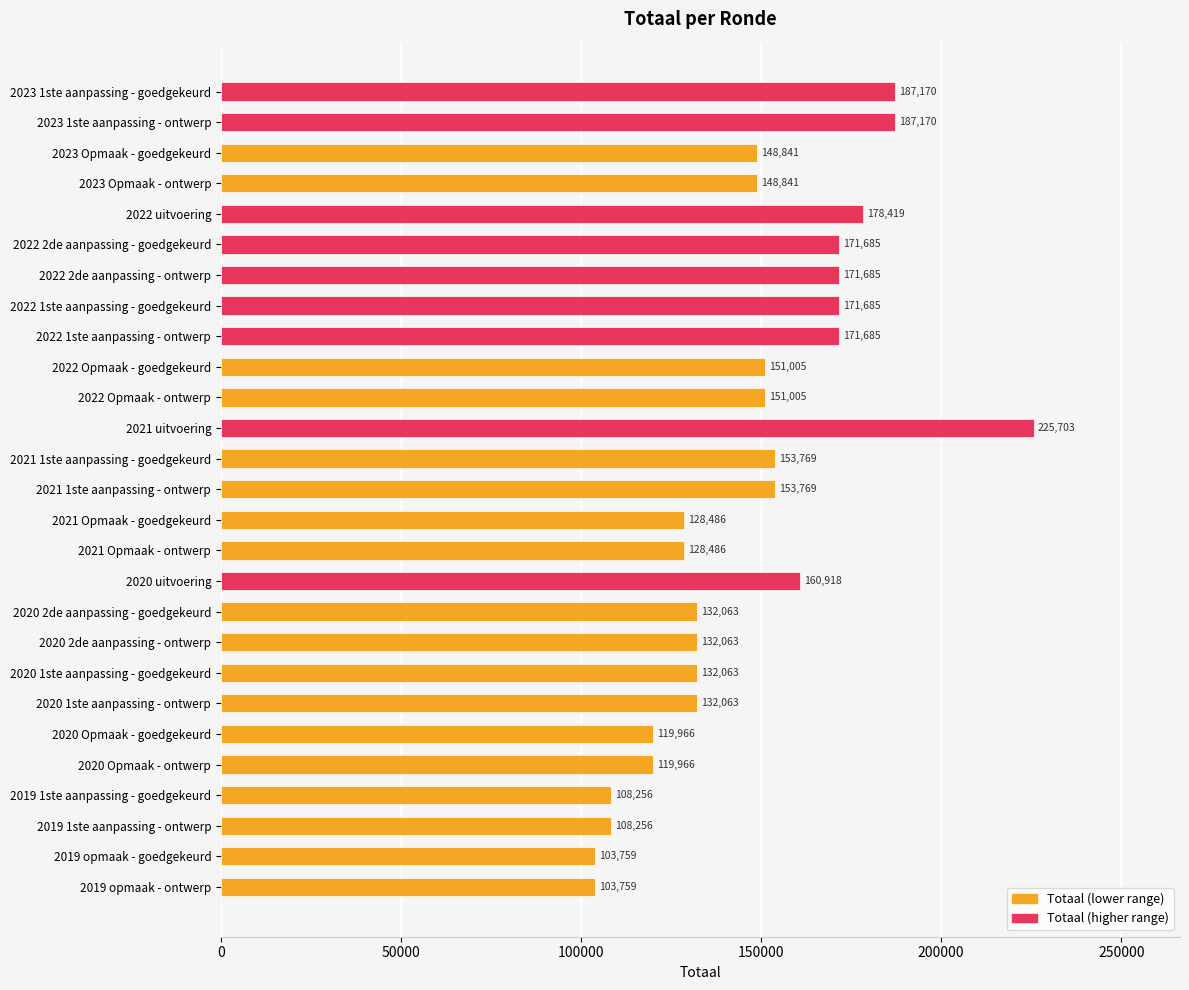

Reading top to bottom, transcribe all the data shown in this chart.

2023 1ste aanpassing - goedgekeurd=187170	2023 1ste aanpassing - ontwerp=187170	2023 Opmaak - goedgekeurd=148841	2023 Opmaak - ontwerp=148841	2022 uitvoering=178419	2022 2de aanpassing - goedgekeurd=171685	2022 2de aanpassing - ontwerp=171685	2022 1ste aanpassing - goedgekeurd=171685	2022 1ste aanpassing - ontwerp=171685	2022 Opmaak - goedgekeurd=151005	2022 Opmaak - ontwerp=151005	2021 uitvoering=225703	2021 1ste aanpassing - goedgekeurd=153769	2021 1ste aanpassing - ontwerp=153769	2021 Opmaak - goedgekeurd=128486	2021 Opmaak - ontwerp=128486	2020 uitvoering=160918	2020 2de aanpassing - goedgekeurd=132063	2020 2de aanpassing - ontwerp=132063	2020 1ste aanpassing - goedgekeurd=132063	2020 1ste aanpassing - ontwerp=132063	2020 Opmaak - goedgekeurd=119966	2020 Opmaak - ontwerp=119966	2019 1ste aanpassing - goedgekeurd=108256	2019 1ste aanpassing - ontwerp=108256	2019 opmaak - goedgekeurd=103759	2019 opmaak - ontwerp=103759